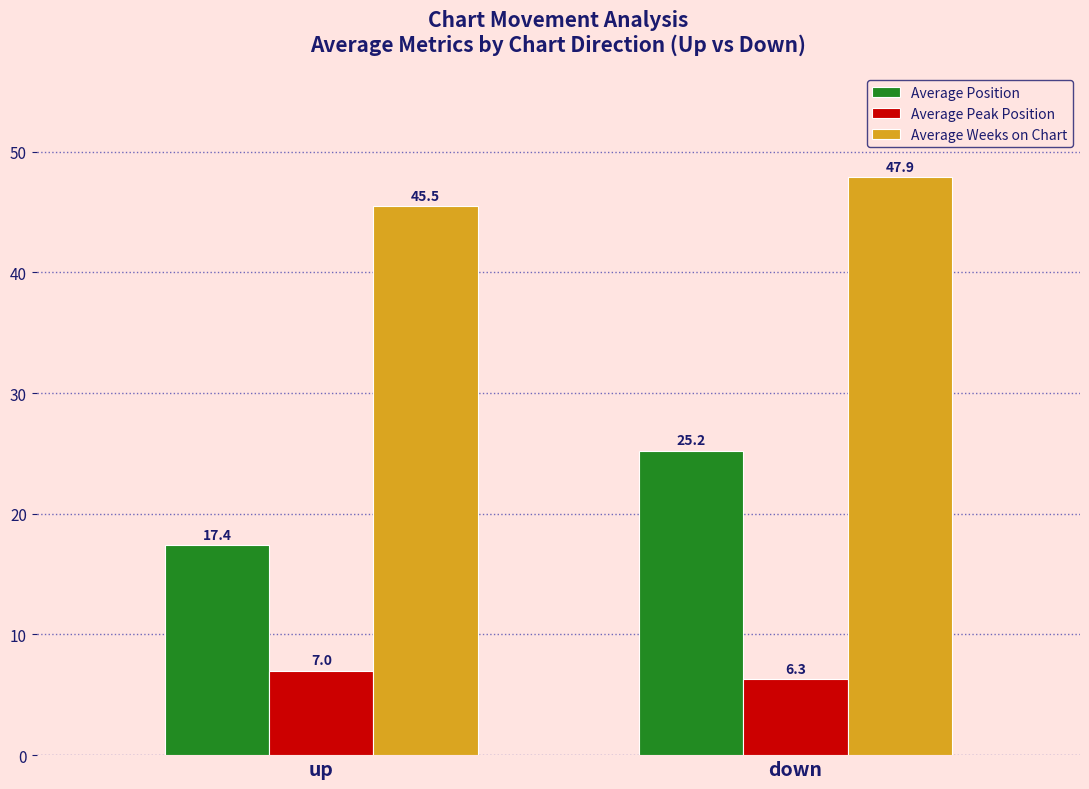

What is the difference between the highest and lowest values at down?

41.6